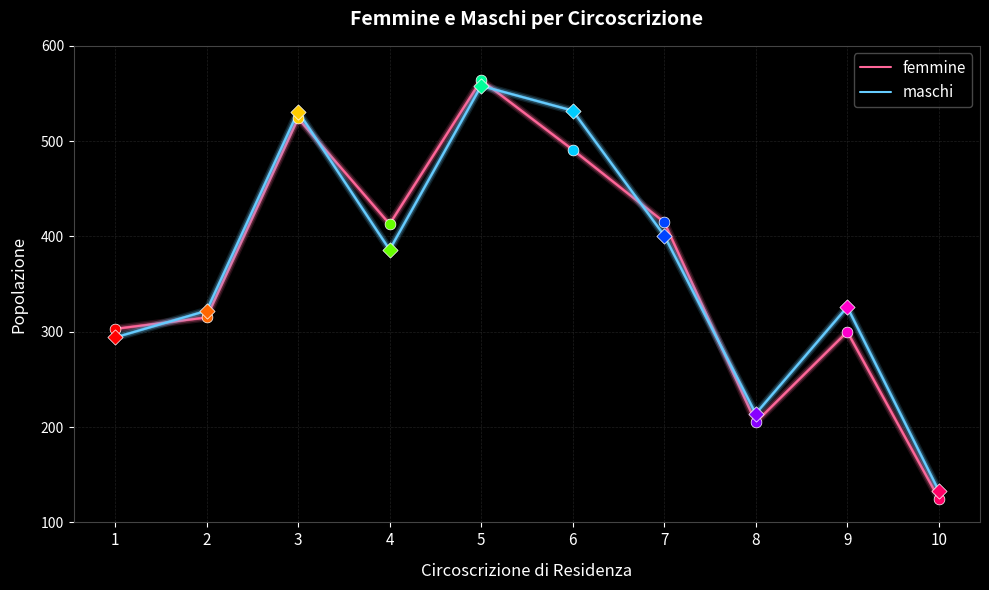

What are all the series names shown in the legend?

femmine, maschi